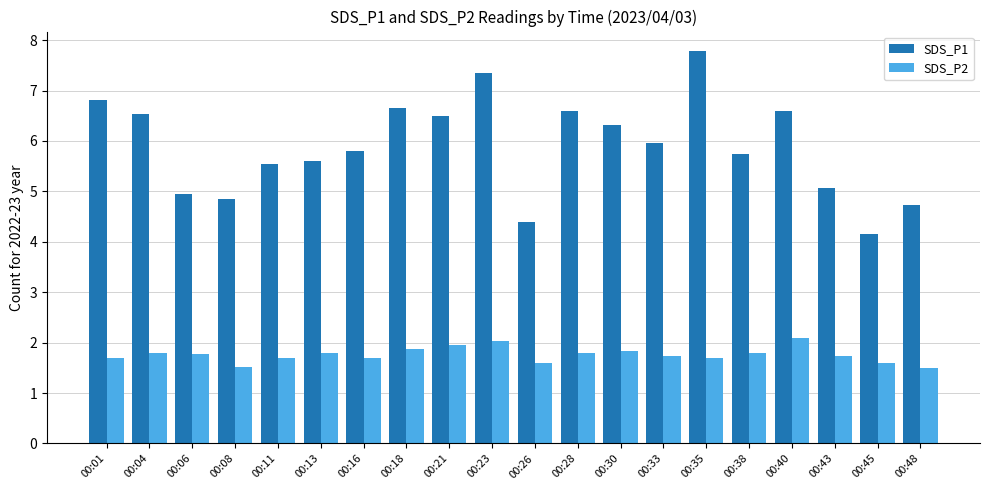

What are all the series names shown in the legend?

SDS_P1, SDS_P2